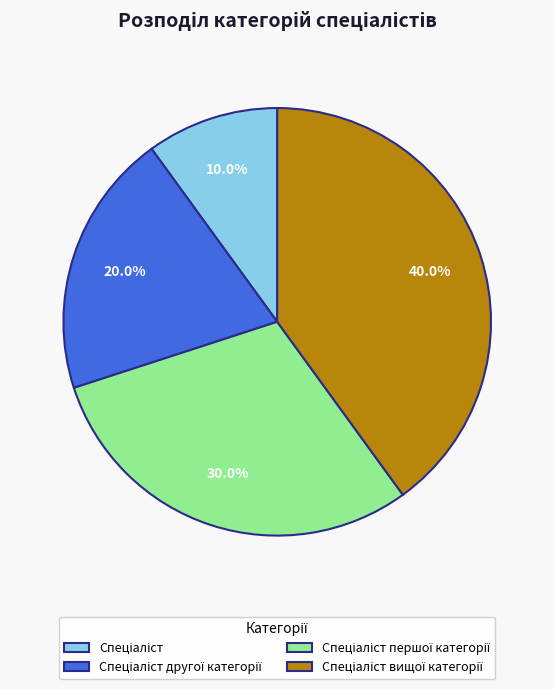

Is there a majority slice in this chart?

No